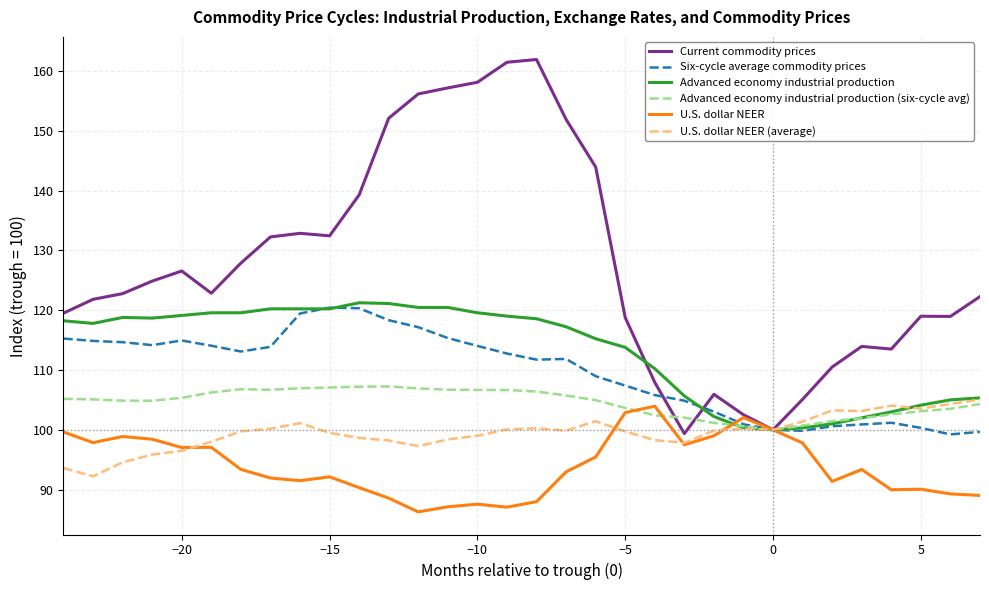

What is the difference between the second highest and second lowest values in the Current commodity prices series?

61.5